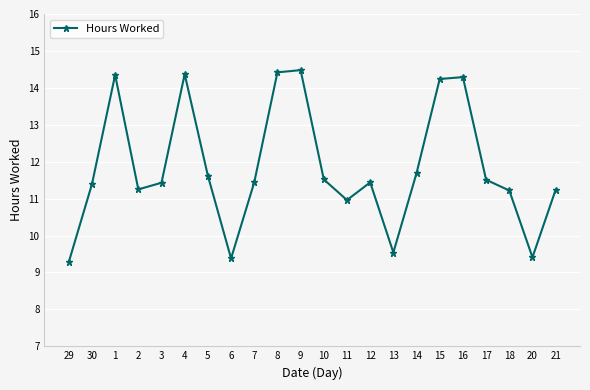

What is the change in value from 30 to 2?

-0.1